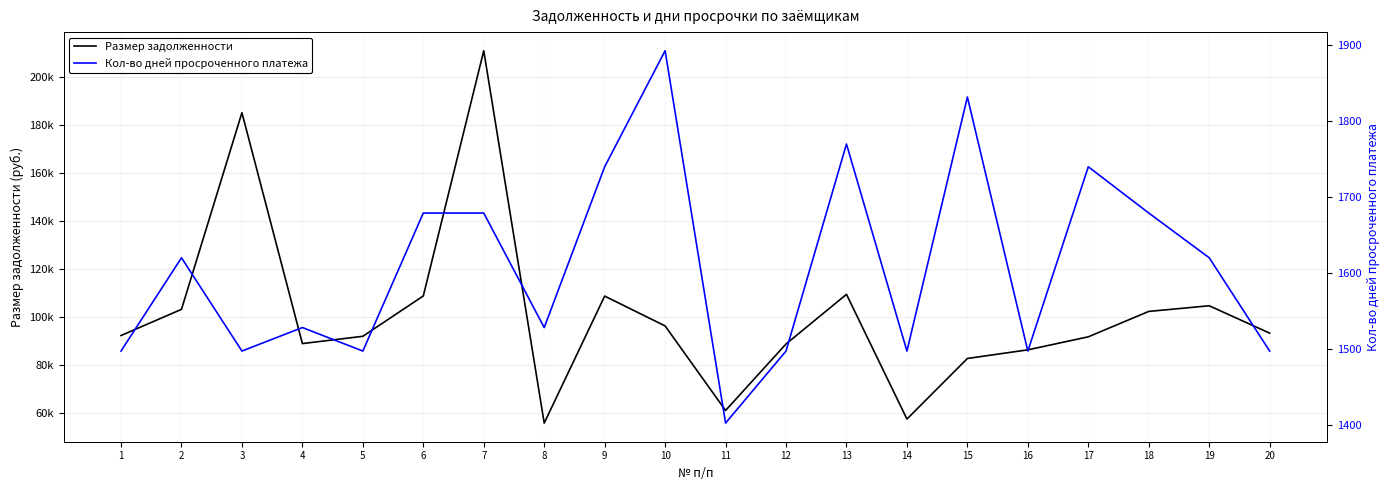

Reading left to right, list all the values displayed in this chart.

Размер задолженности: 92239.1	103132.7	184954.6	88889.9	91919.9	108701.1	210738.7	55798.4	108644.0	96233.1	61050.7	88724.9	109378.9	57478.0	82689.7	86281.7	91699.3	102274.1	104619.7	93233.2
Кол-во дней просроченного платежа: 1497.0	1620.0	1497.0	1528.0	1497.0	1679.0	1679.0	1528.0	1740.0	1893.0	1402.0	1497.0	1770.0	1497.0	1832.0	1497.0	1740.0	1679.0	1620.0	1497.0